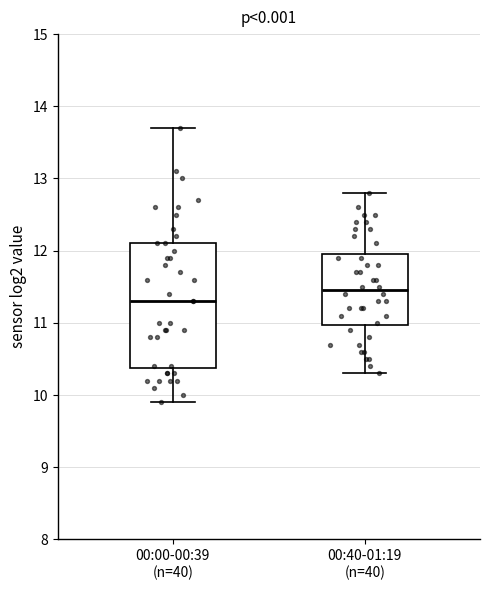

Which box is the tallest, from its lower edge to its upper edge?

00:00-00:39 (n=40)